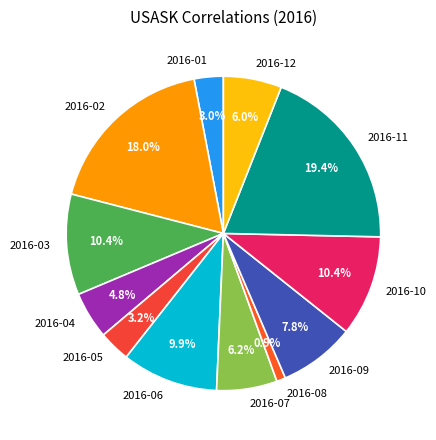

What percentage is NOT represented by 2016-08?

99.1%